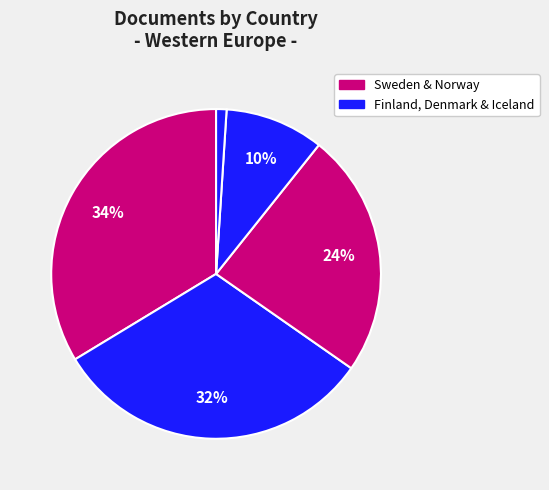

Rank the categories by value from highest to lowest.

Sweden, Finland, Norway, Denmark, Iceland